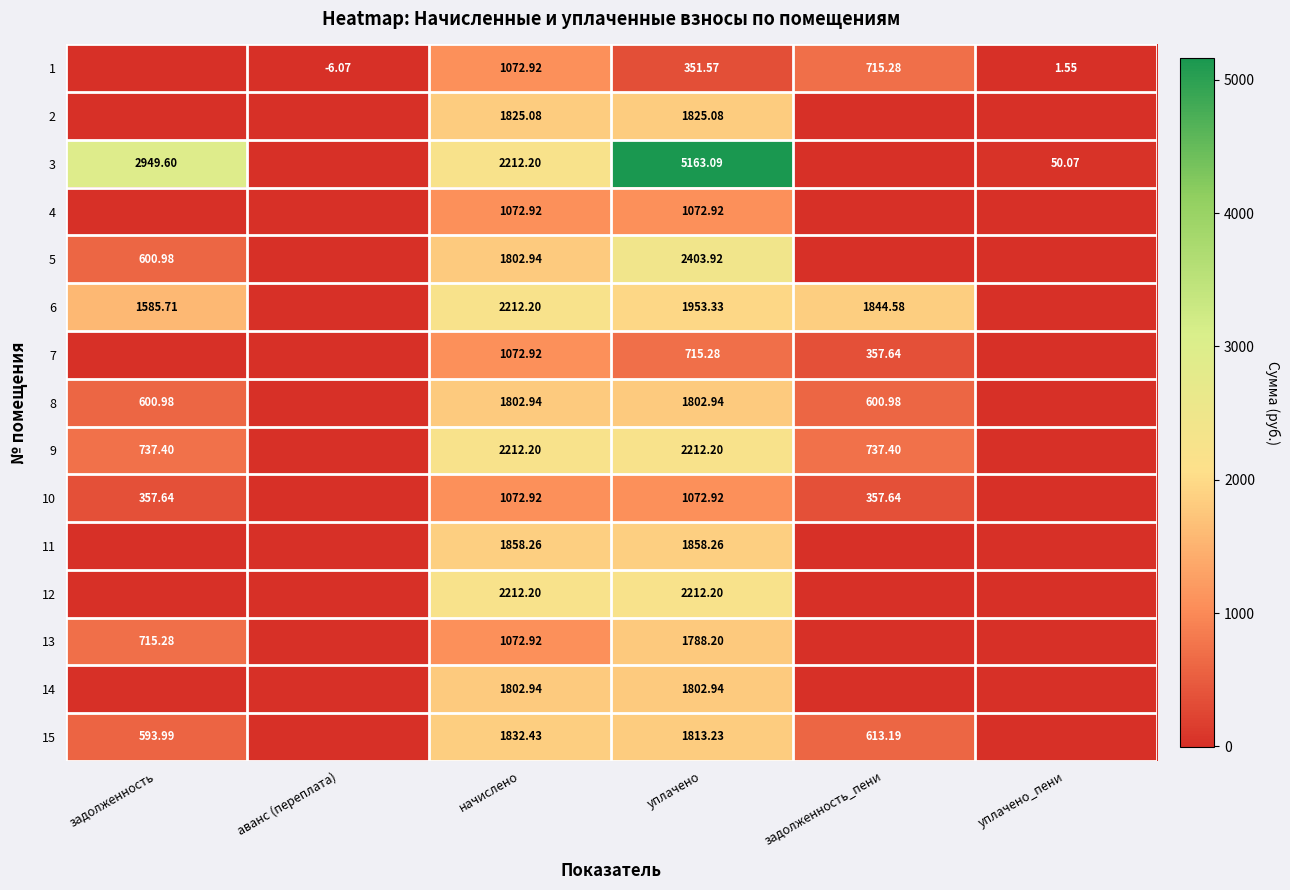

What is the smallest value displayed?

-6.1